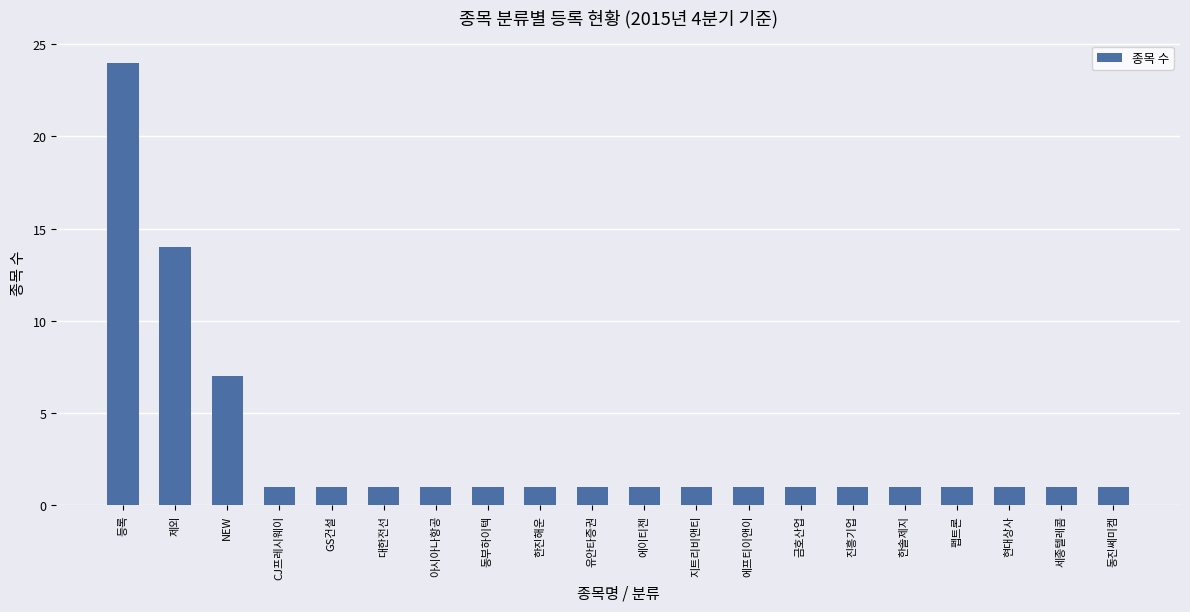

What is the label of the 1st bar from the right?

동진쎄미켐